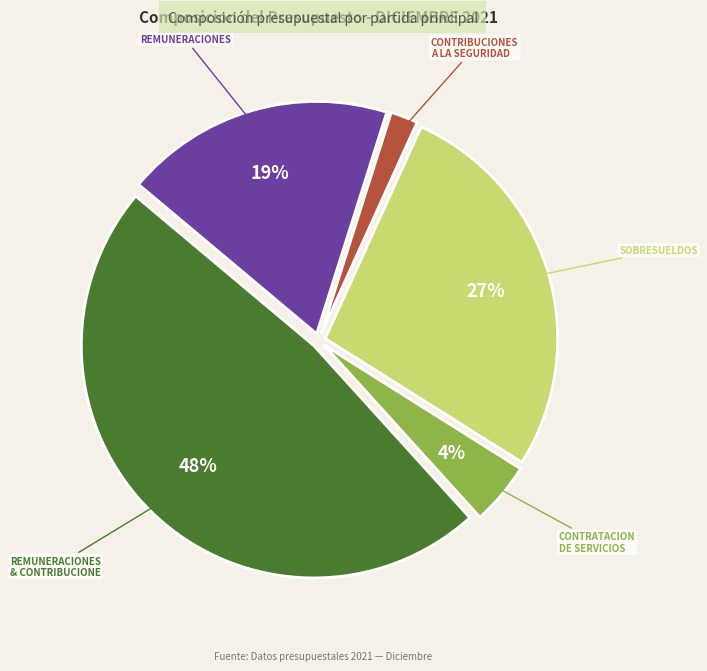

To the nearest percent, what is the average slice percentage?

20%